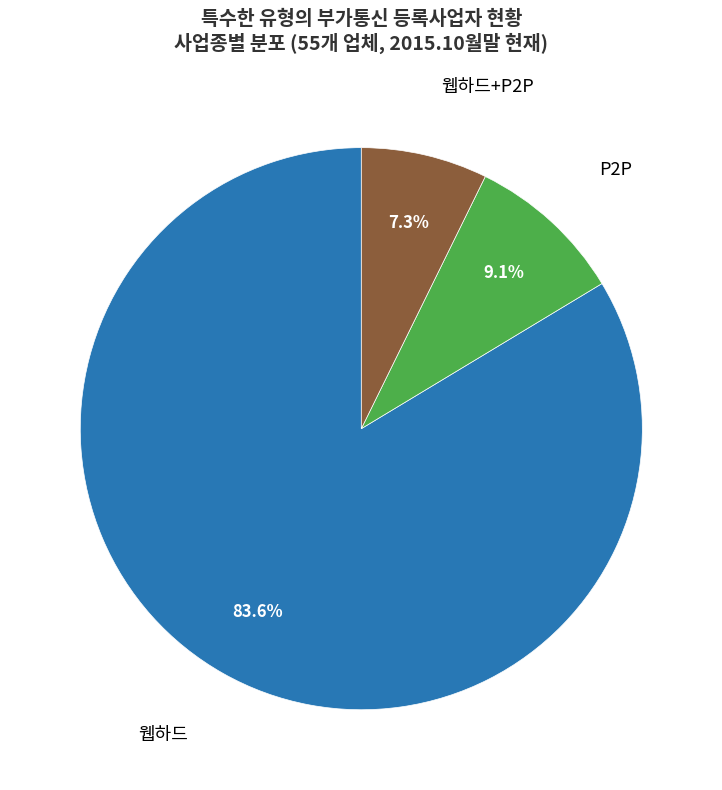

Count the number of slices in the pie.

3